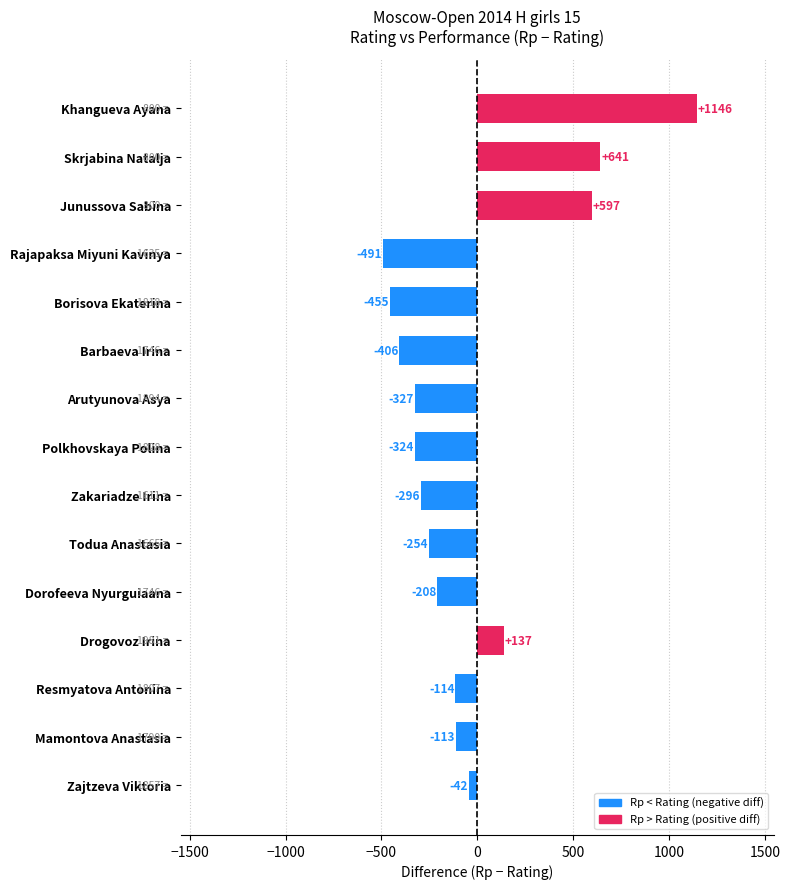

What is the difference between the values at Rajapaksa Miyuni Kavinya and Resmyatova Antonina?

377